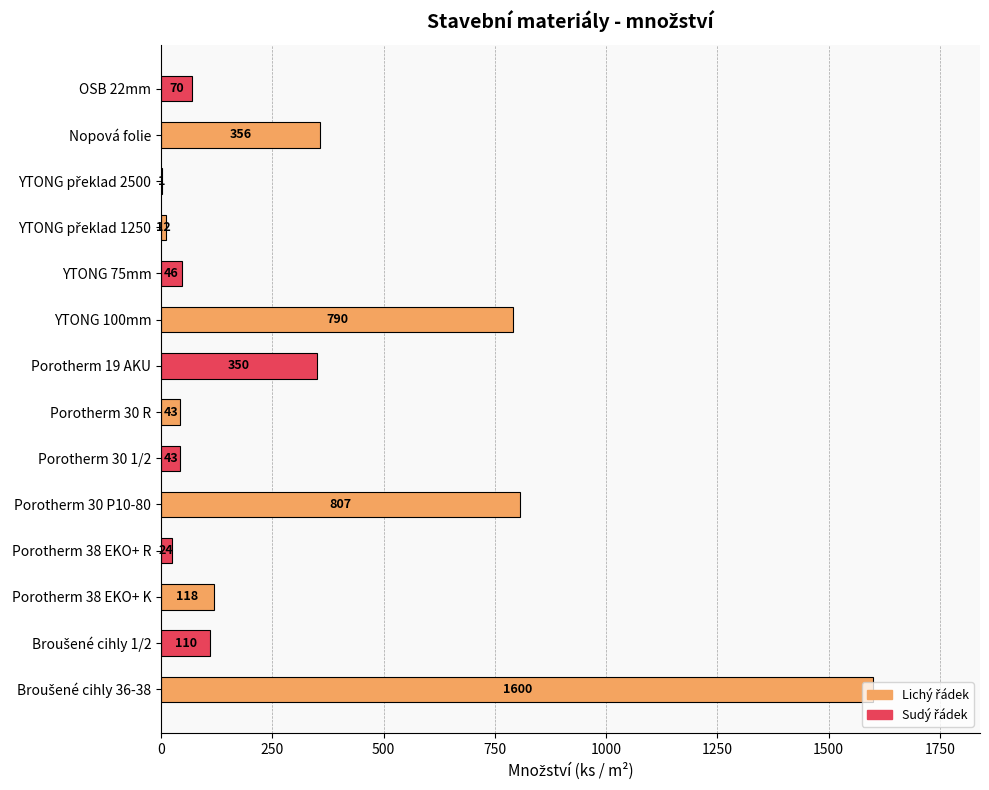

Is it true that the value at Porotherm 30 P10-80 is 1050?

False